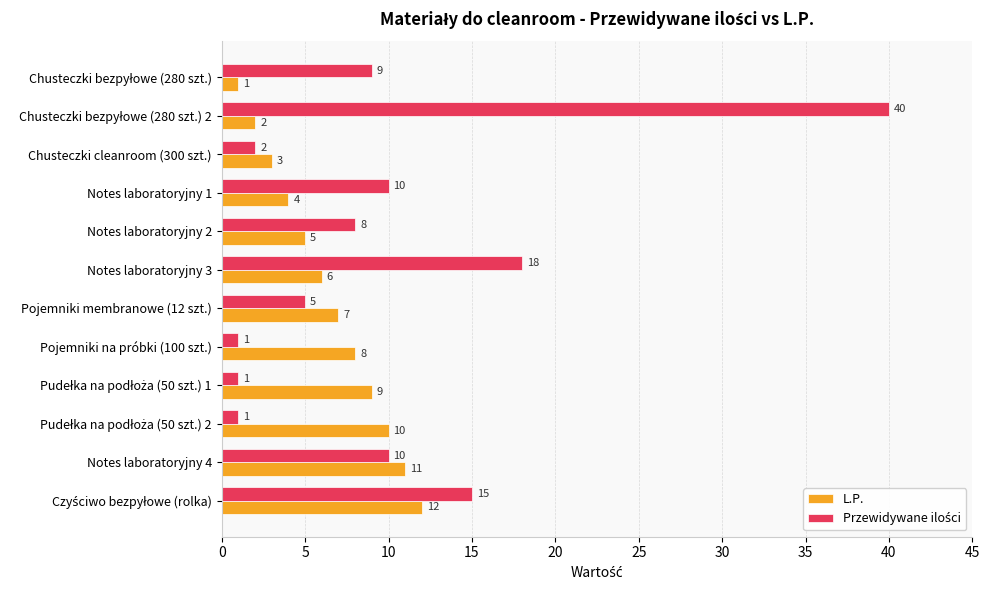

How many values in the L.P. series are below 7?

6